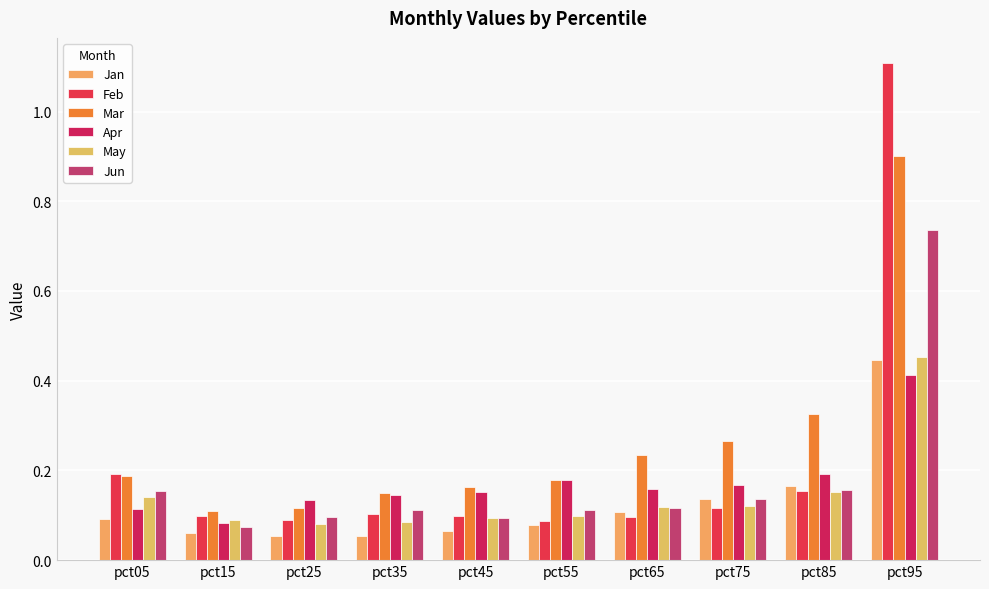

How many bars are there in total?

60